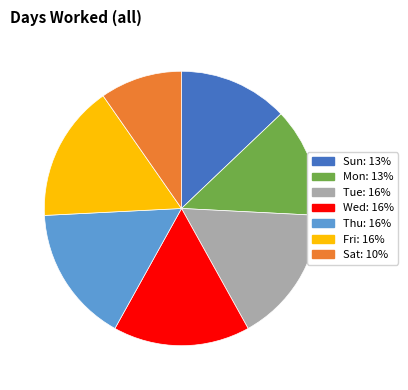

Count the number of slices in the pie.

7